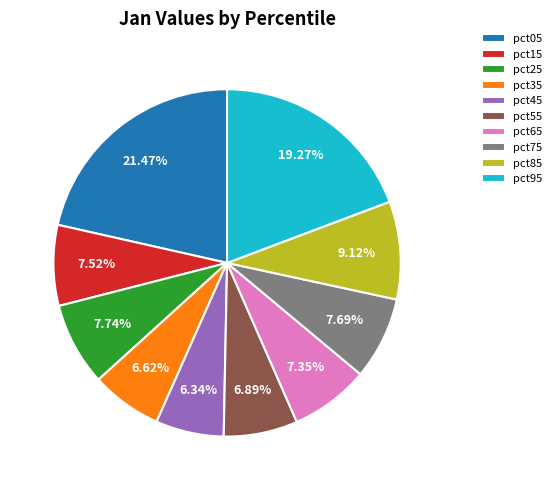

Does any single category account for the majority?

No